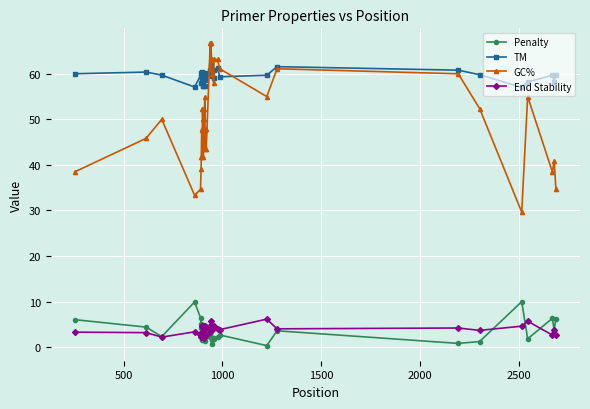

Which series has the largest total across all categories?

TM